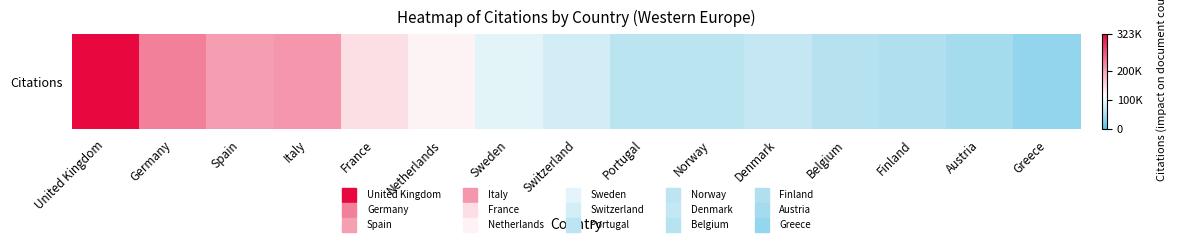

Count the number of categories in the chart.

15